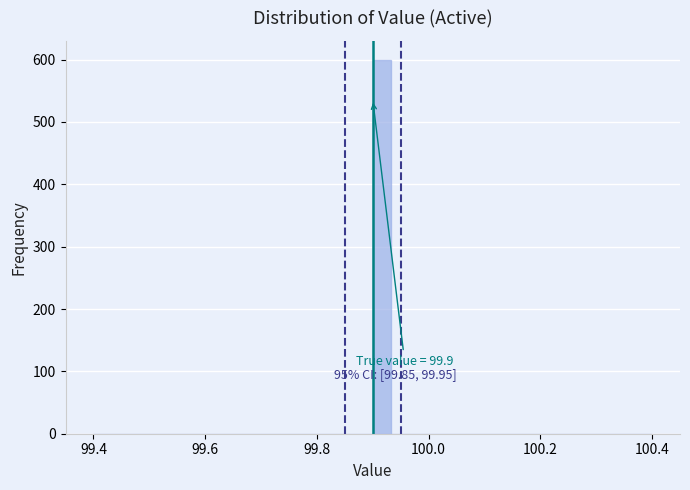

Read against the x-axis, roughly where is the centre of the tallest bar?

99.92